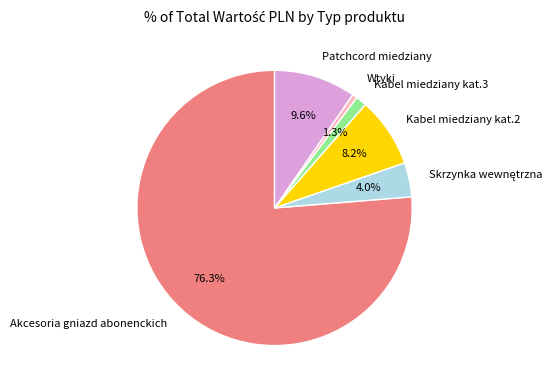

To the nearest percent, what is the difference between the Wtyki and Kabel miedziany kat.2 slice percentages?

8%